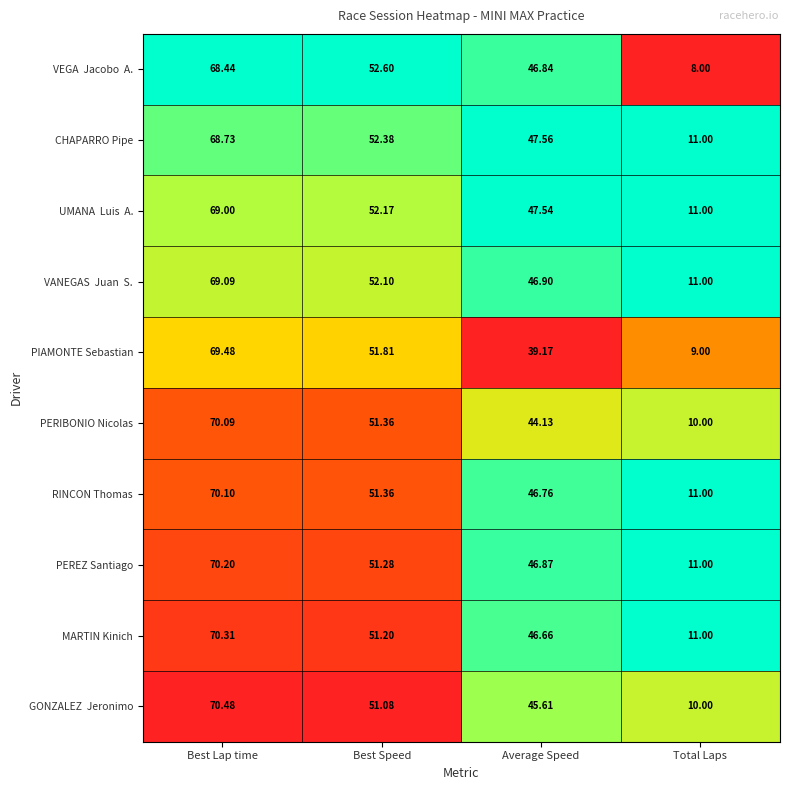

At which category is the sum across all series the highest?

Best Lap time